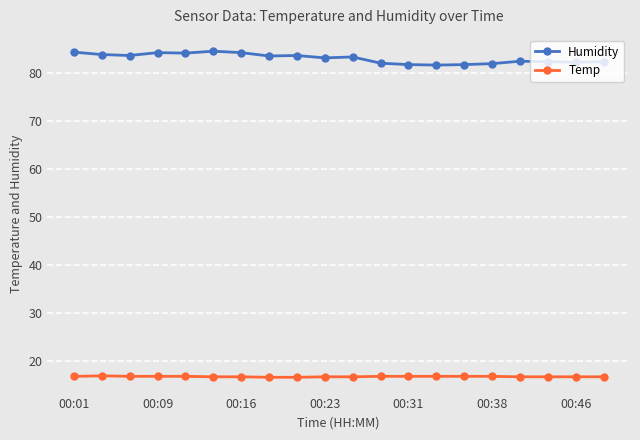

Rank the series by their maximum value, from lowest to highest.

Temp, Humidity